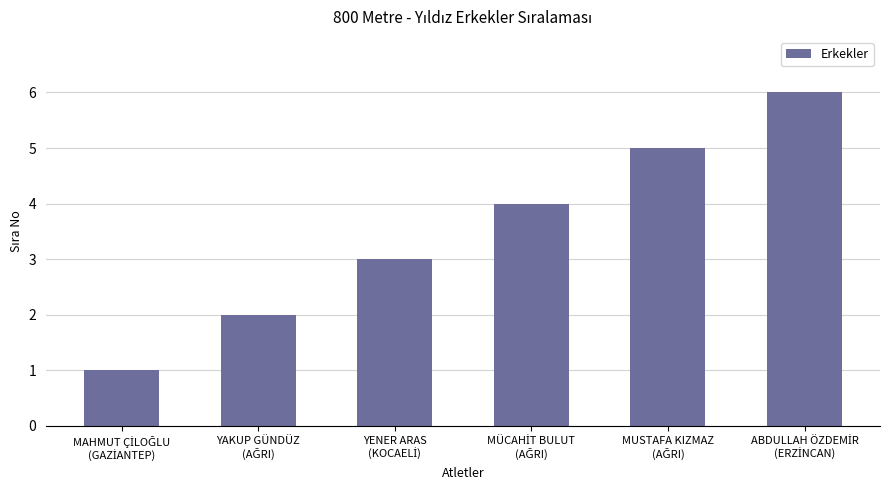

What is the difference between the maximum and minimum values?

5